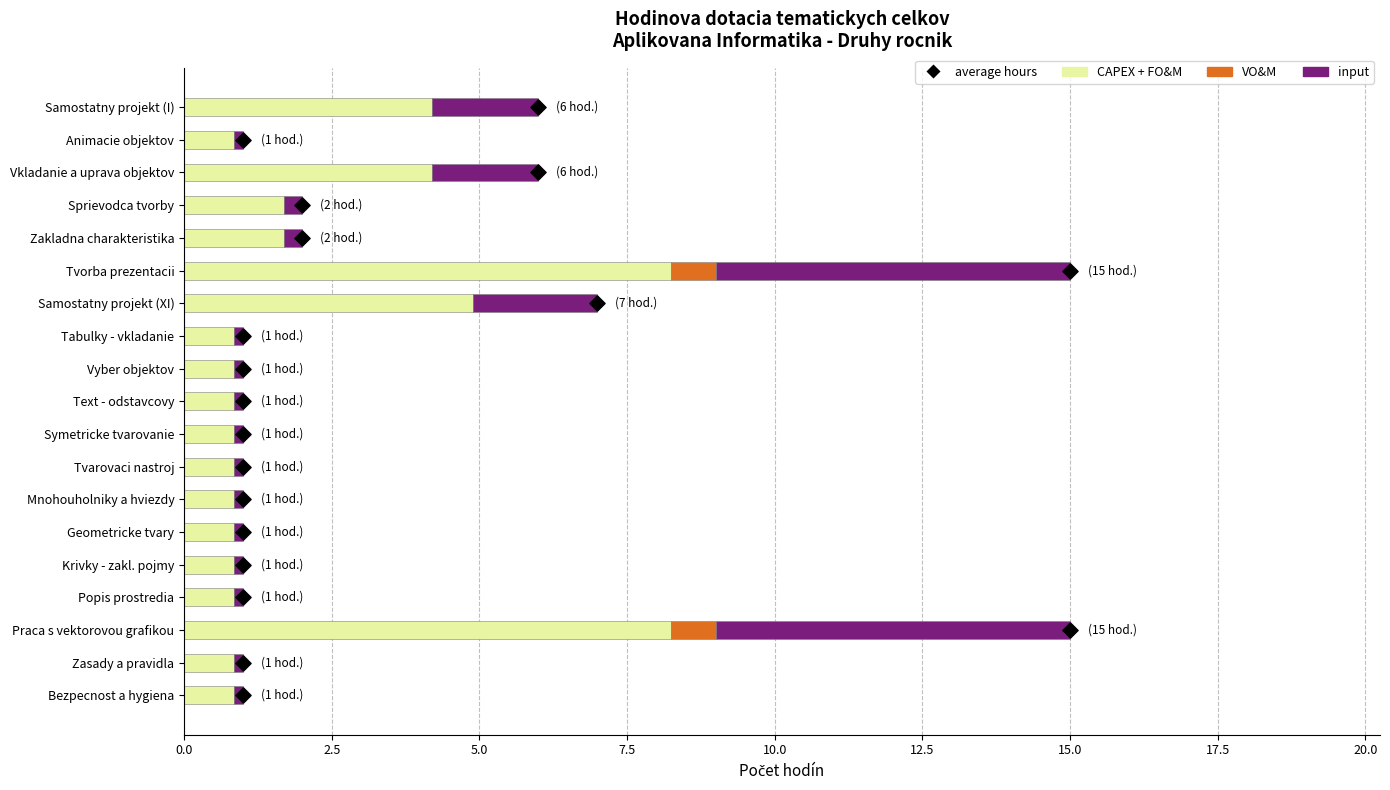

Which series contains the highest Y value?

average hours